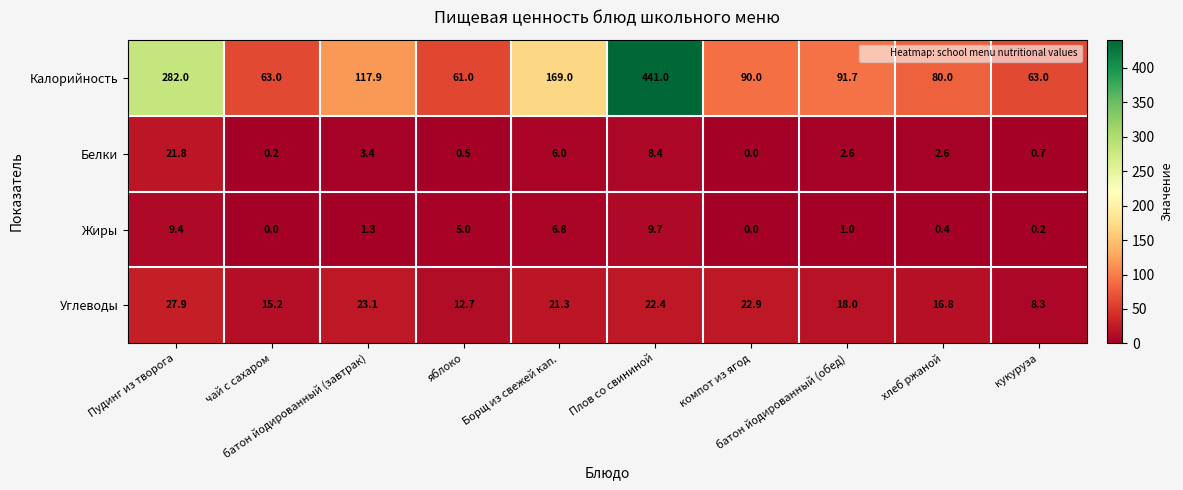

What is the highest value of the Калорийность series?

441.0